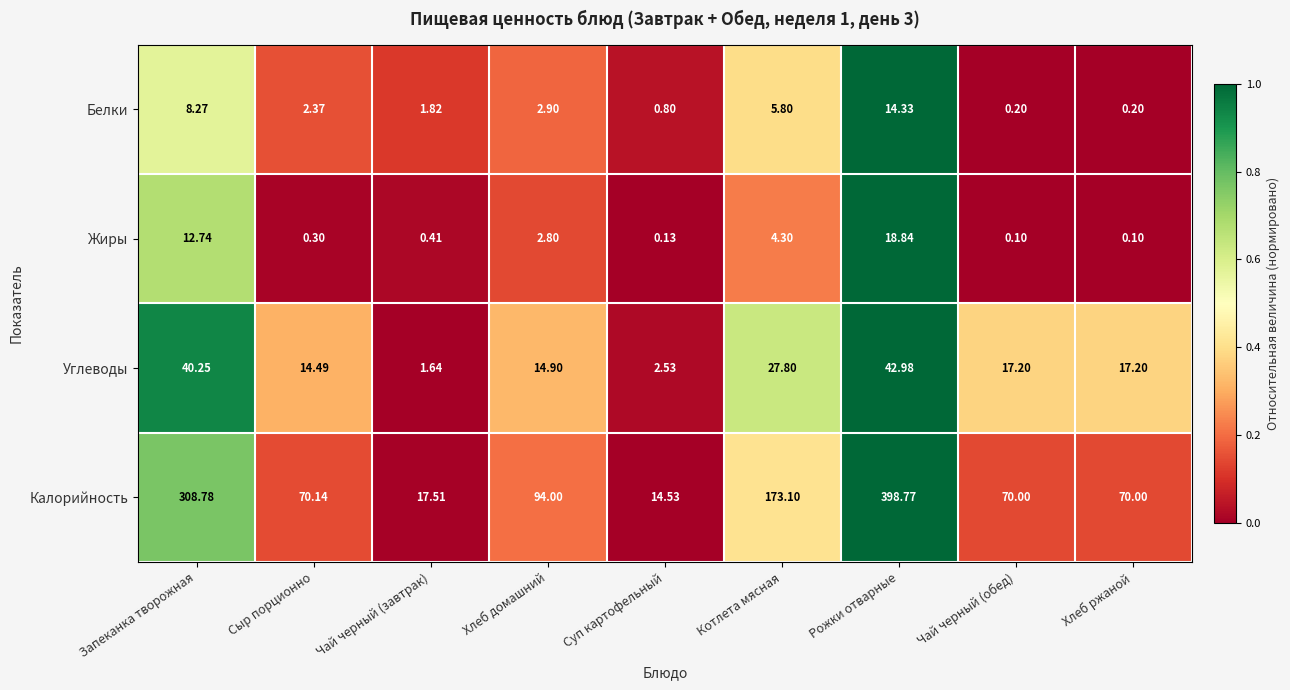

At which category is the sum across all series the highest?

Рожки отварные